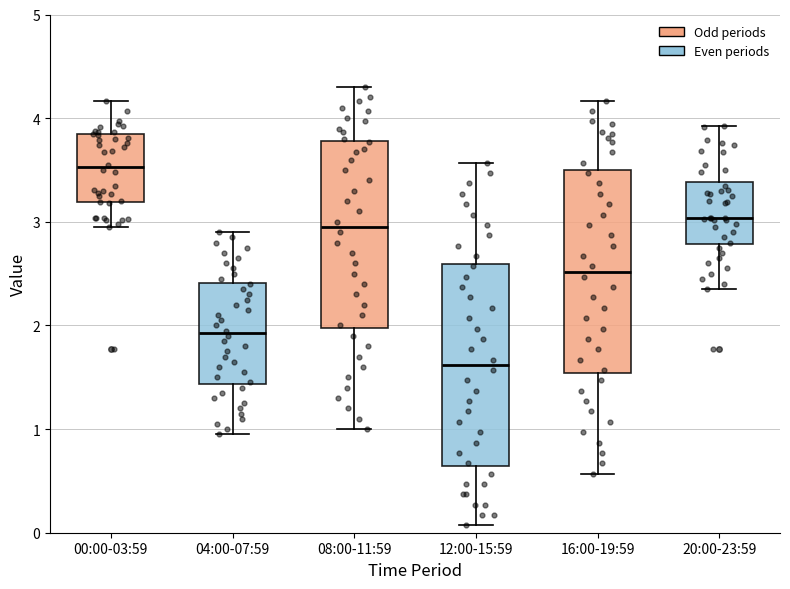

Reading left to right, transcribe this box plot: for each box, give where its median line is, the range the box spans, and where its two whiskers end, as read against the y-axis. The values are not printed on the chart, so give them approximately, as read against the axis.

00:00-03:59: median 3.5, box 3.2 to 3.8, whiskers 3.0 to 4.2
04:00-07:59: median 1.9, box 1.4 to 2.4, whiskers 1.0 to 2.9
08:00-11:59: median 3.0, box 2.0 to 3.8, whiskers 1.0 to 4.3
12:00-15:59: median 1.6, box 0.6 to 2.6, whiskers 0.1 to 3.6
16:00-19:59: median 2.5, box 1.5 to 3.5, whiskers 0.6 to 4.2
20:00-23:59: median 3.0, box 2.8 to 3.4, whiskers 2.4 to 3.9